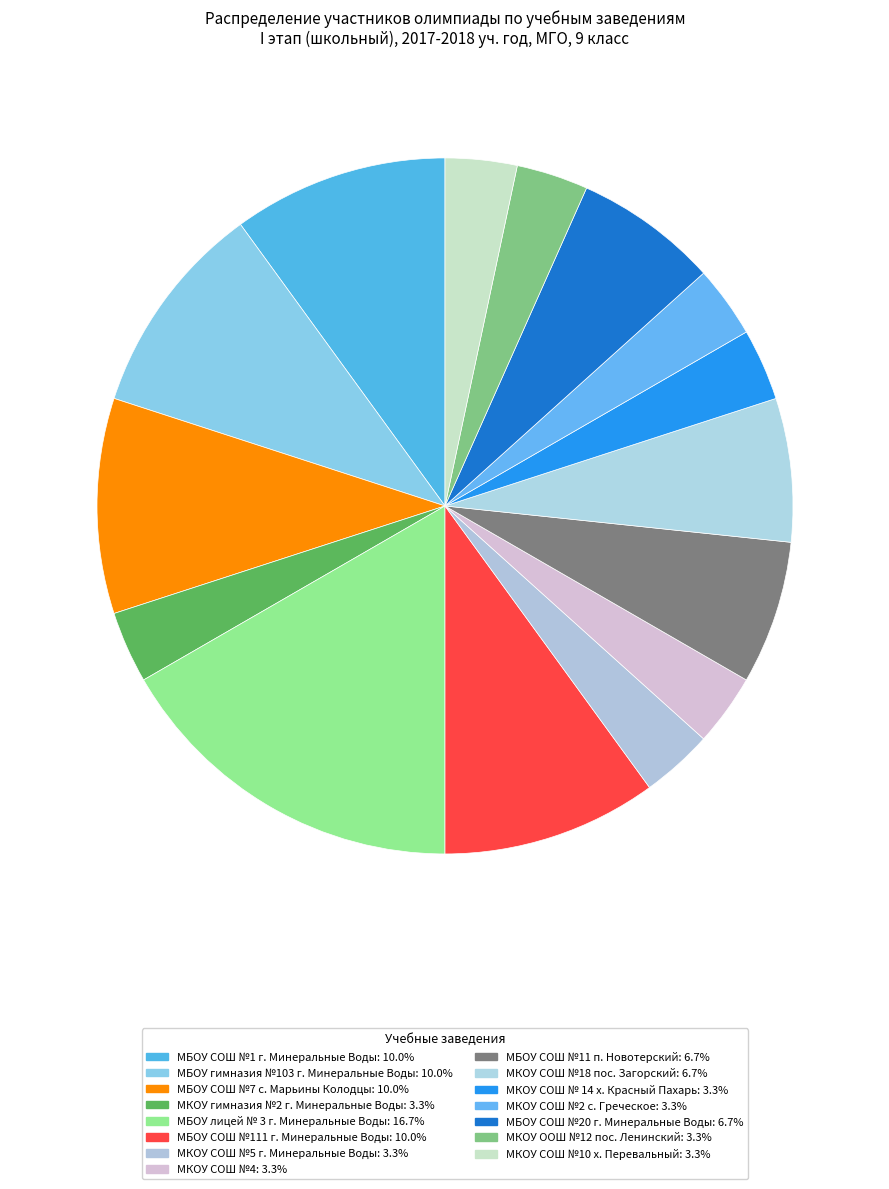

How many segments does this pie chart have?

15